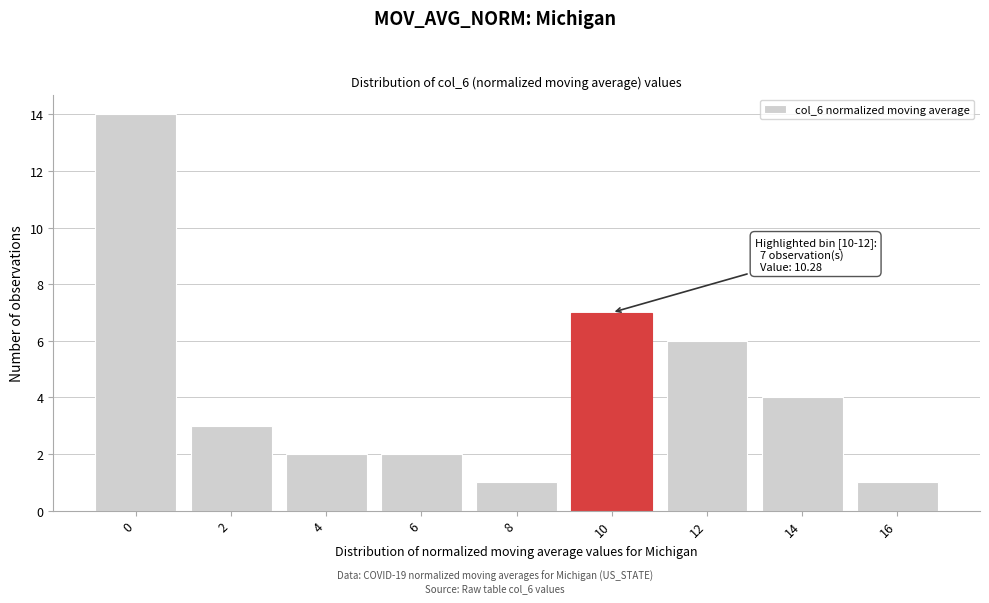

Reading left to right, transcribe all the data shown in this chart.

14	3	2	2	1	7	6	4	1